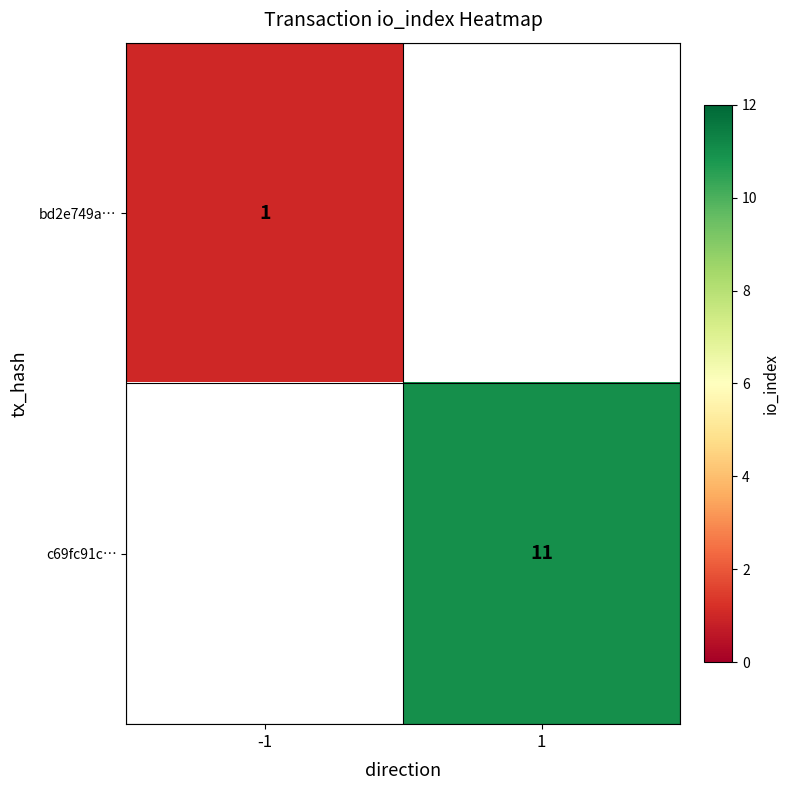

The bd2e749a… series shows 1 at -1. True or false?

True